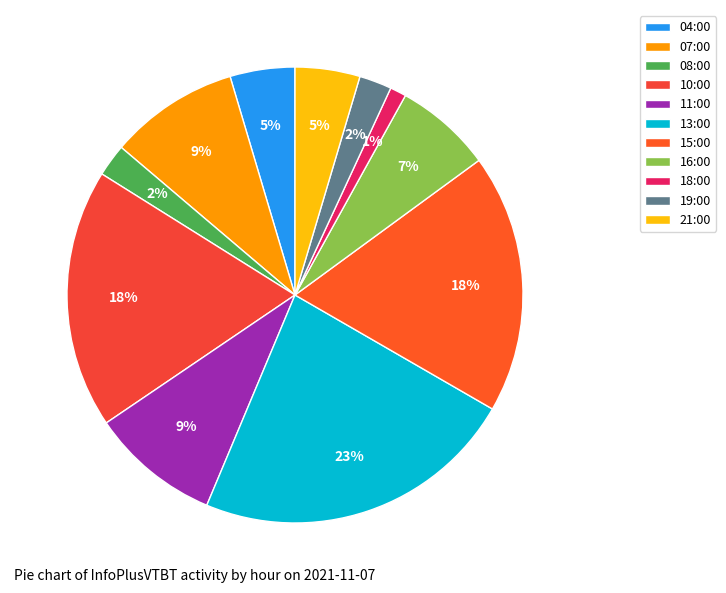

Rank the categories by value from highest to lowest.

13:00, 10:00, 15:00, 07:00, 11:00, 16:00, 04:00, 21:00, 08:00, 19:00, 18:00